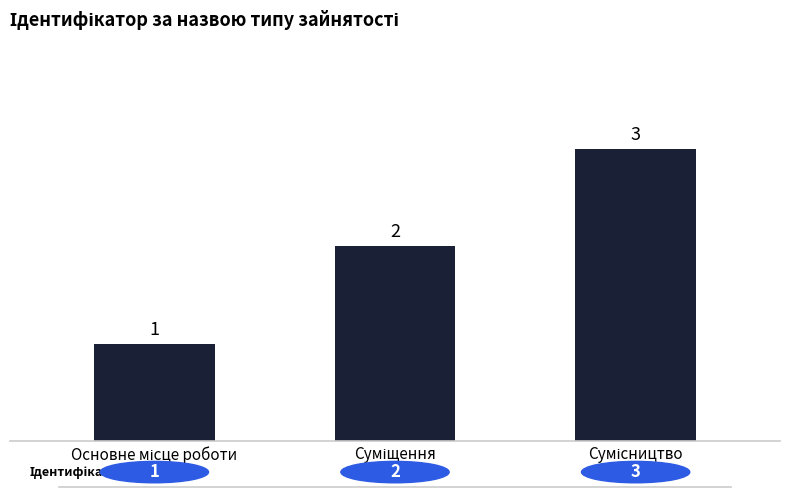

What is the sum of all values?

6